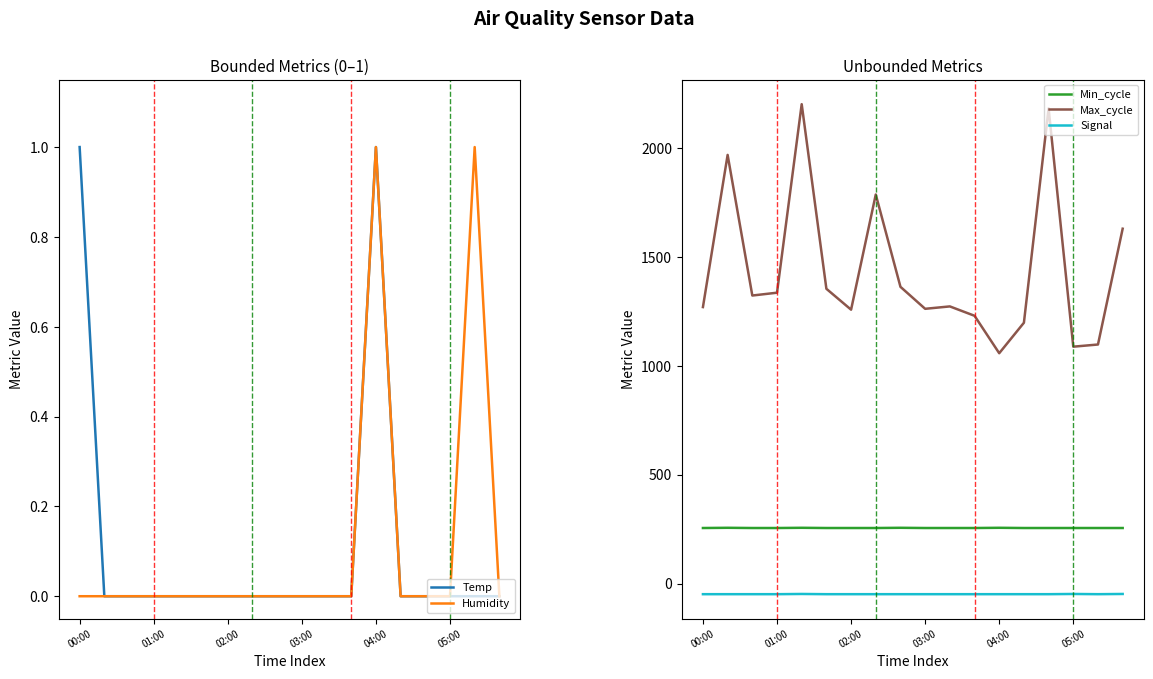

Is it true that Max_cycle equals 1363.0 at 8?

True